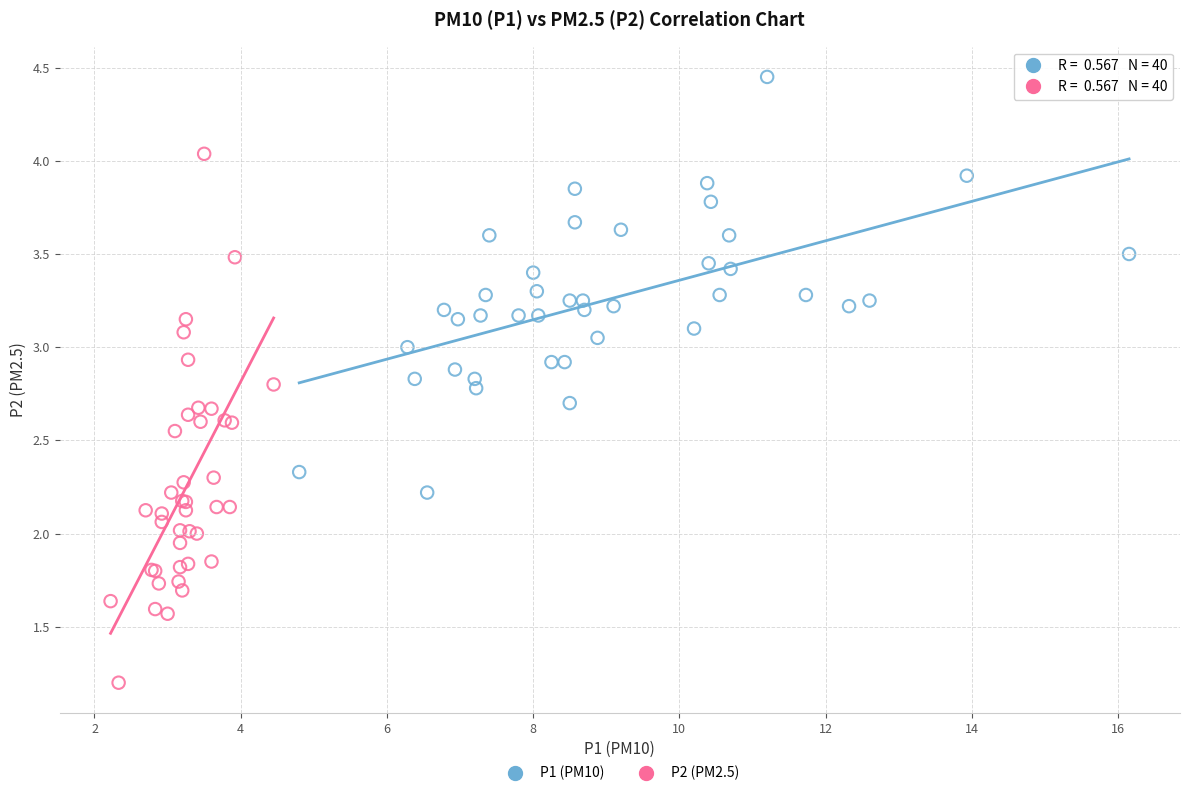

Which series contains the highest Y value?

P1 (PM10)